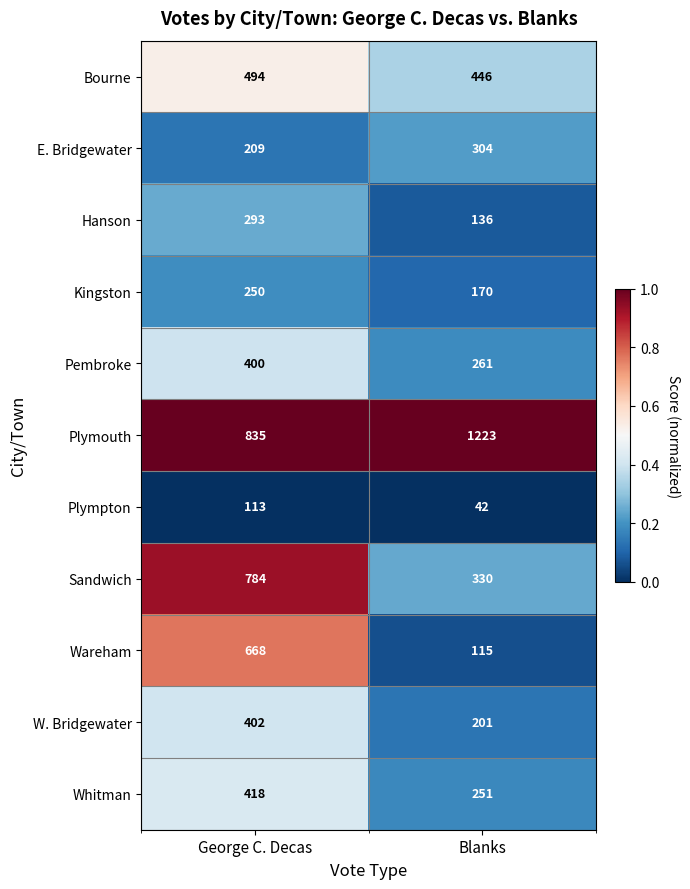

How many series are shown in this chart?

11